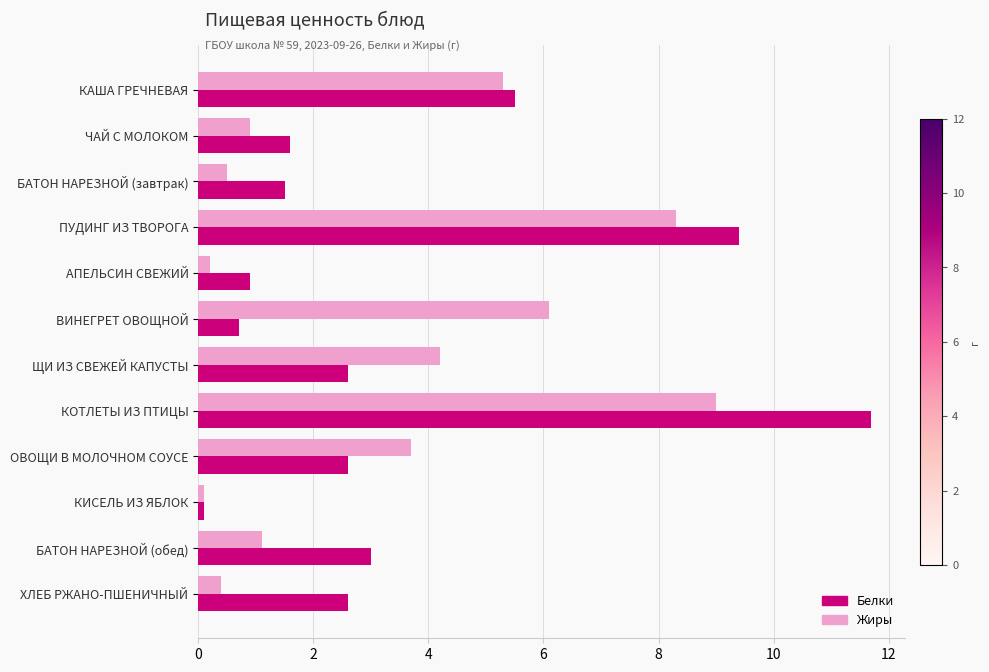

Is the value of Жиры at КАША ГРЕЧНЕВАЯ greater than the value of Белки at БАТОН НАРЕЗНОЙ (обед)?

Yes